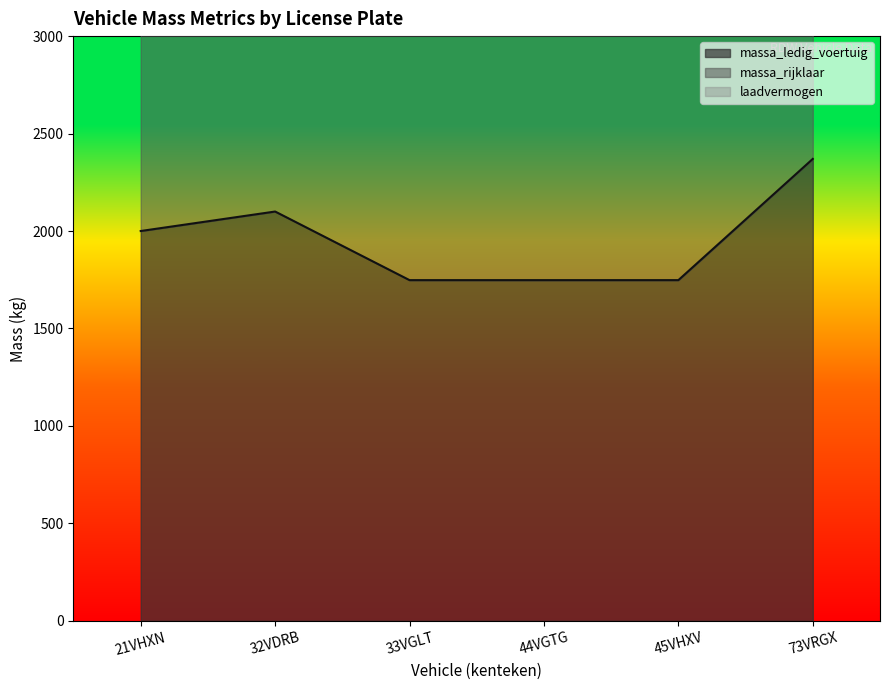

What is the minimum value for massa_rijklaar?

3596